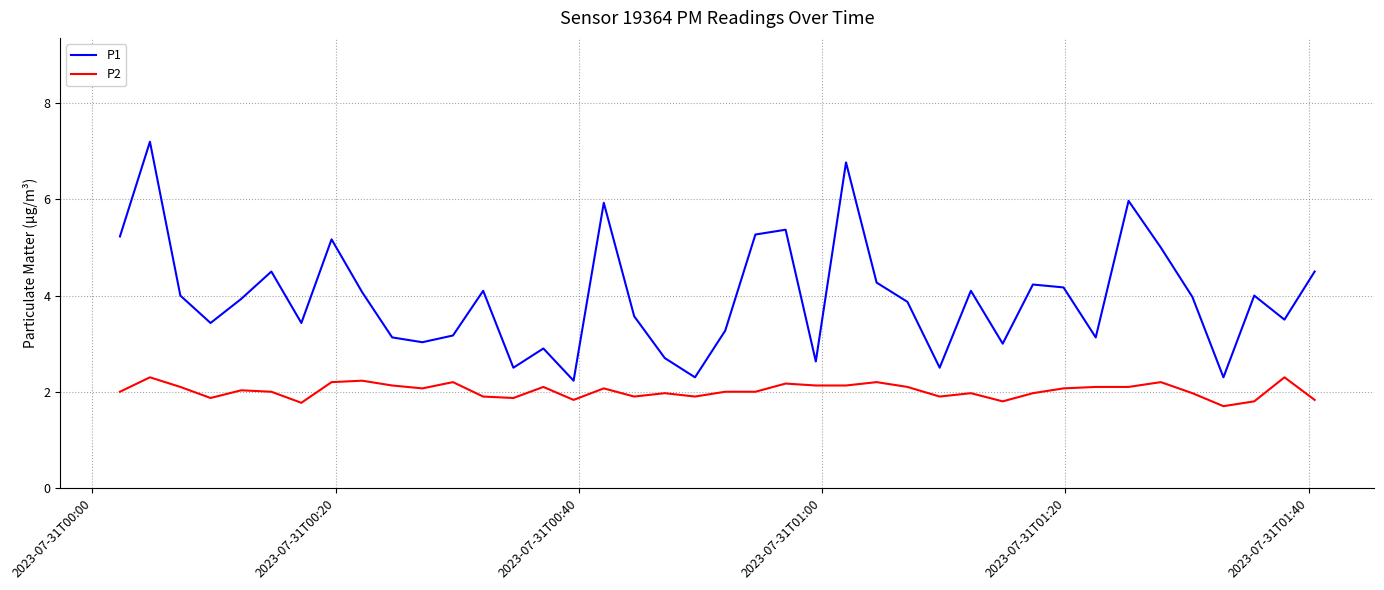

Which series has the largest range (max minus min)?

P1